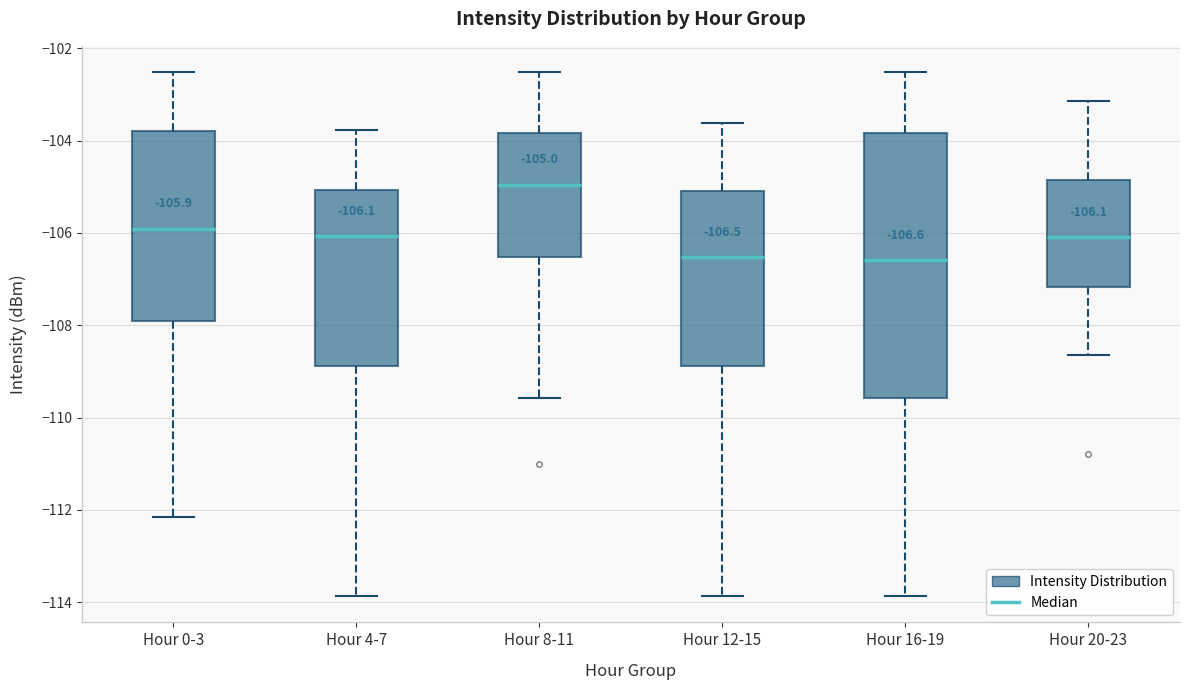

Which box is the tallest, from its lower edge to its upper edge?

Hour 16-19